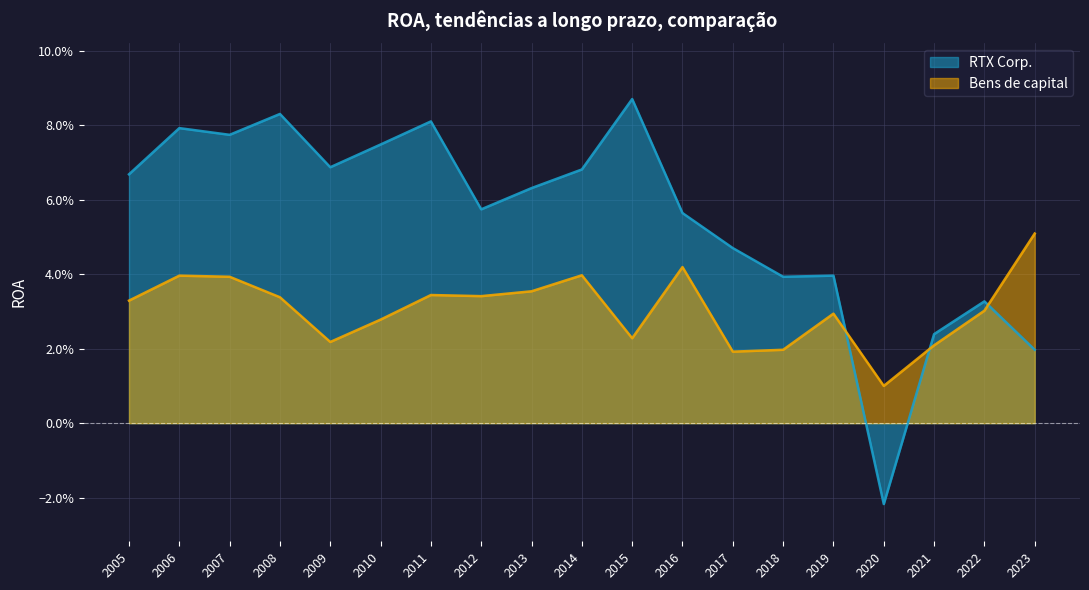

Which series has the largest range (max minus min)?

RTX Corp.